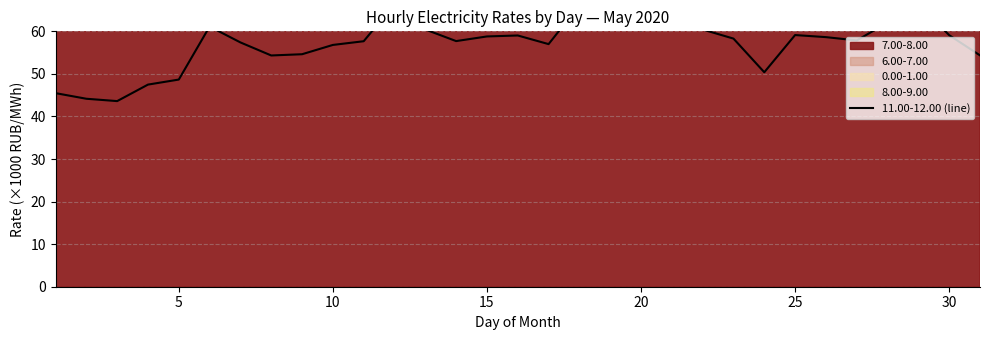

Does the chart display data point markers on the line(s)?

No